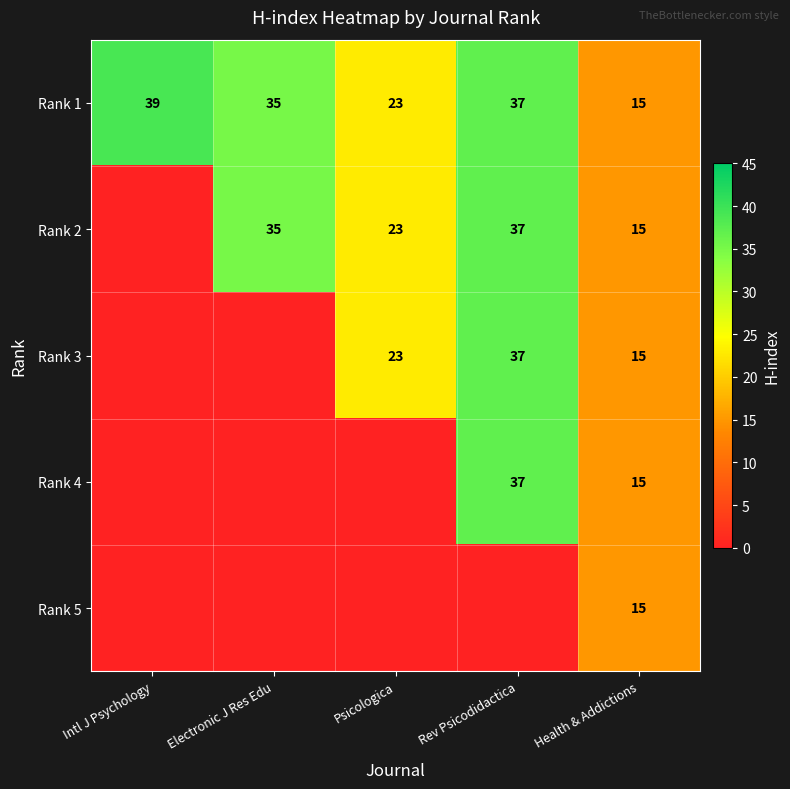

True or false: Rank 1 has a value of 35 at Electronic J Res Edu.

True